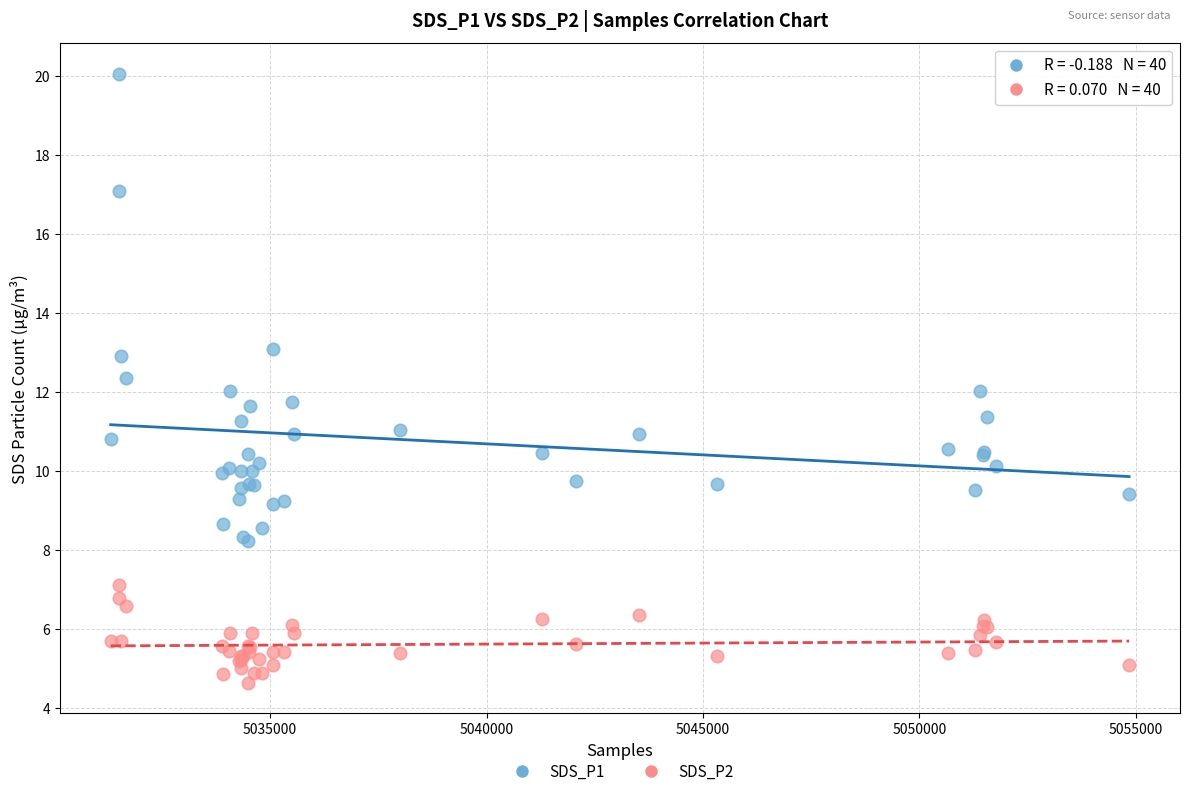

Which series contains the lowest Y value?

SDS_P2